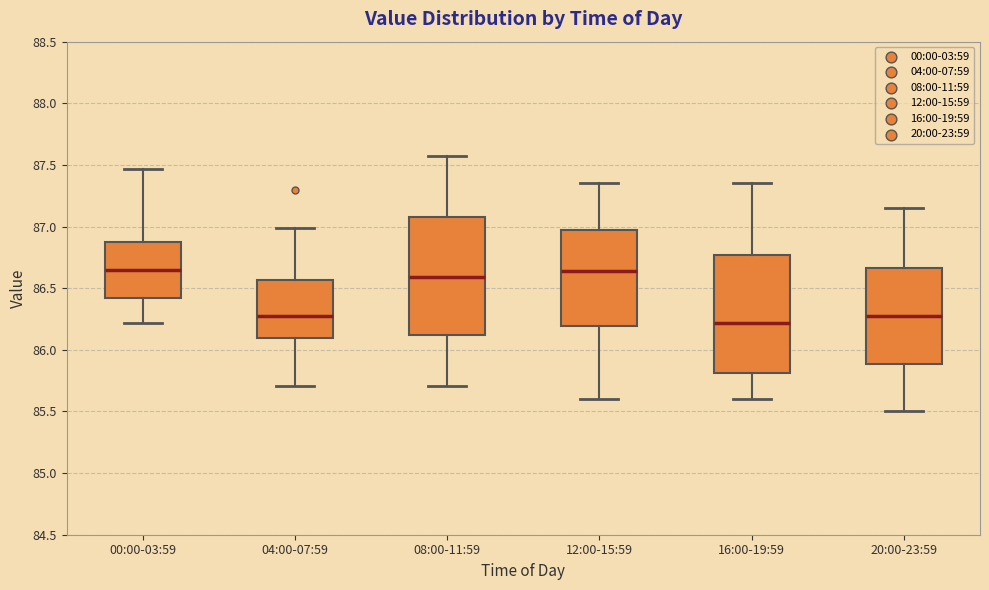

Where does the median line of the box for 08:00-11:59 sit on the y-axis? The values are not printed on the chart, so give them approximately, as read against the axis.

86.60